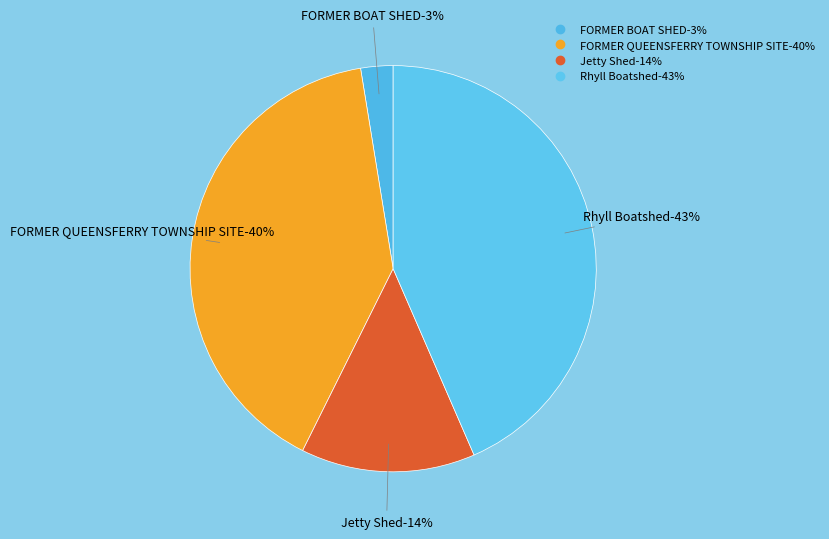

Is there any slice that represents more than half of the pie?

No